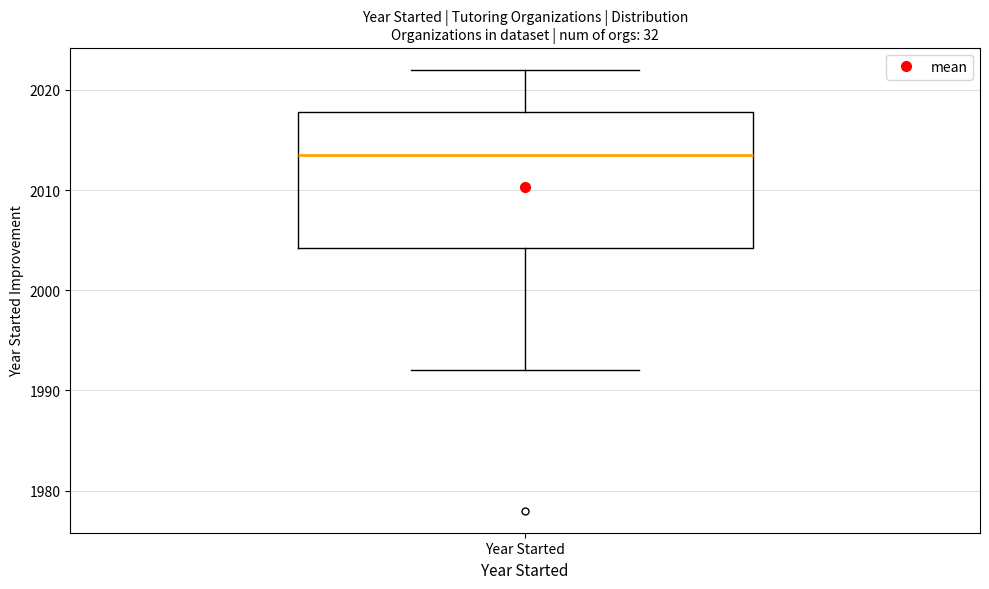

Transcribe this box plot: give where the median line is, the range the box spans, and where the two whiskers end, as read against the y-axis. The values are not printed on the chart, so give them approximately, as read against the axis.

median 2014, box 2004 to 2018, whiskers 1992 to 2022